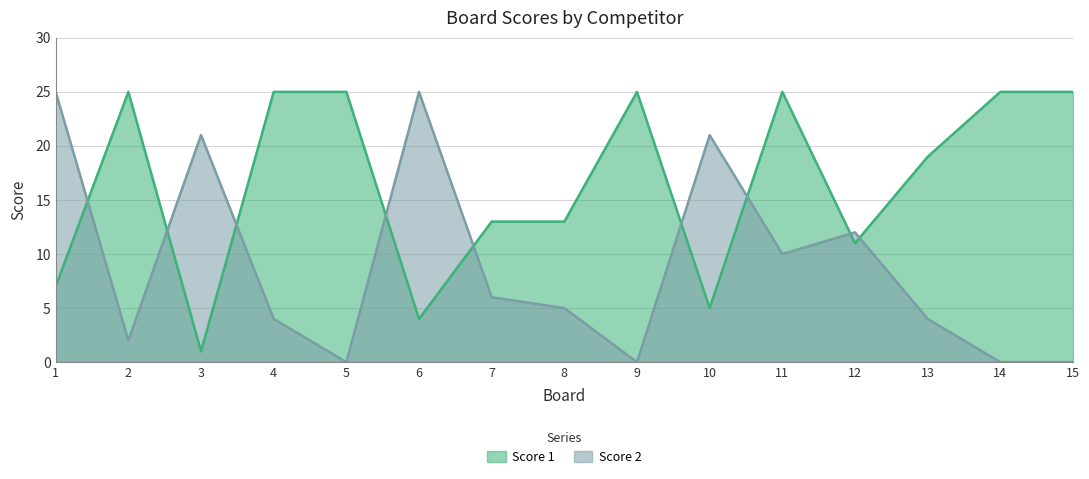

What is the highest value of the Score 1 series?

25